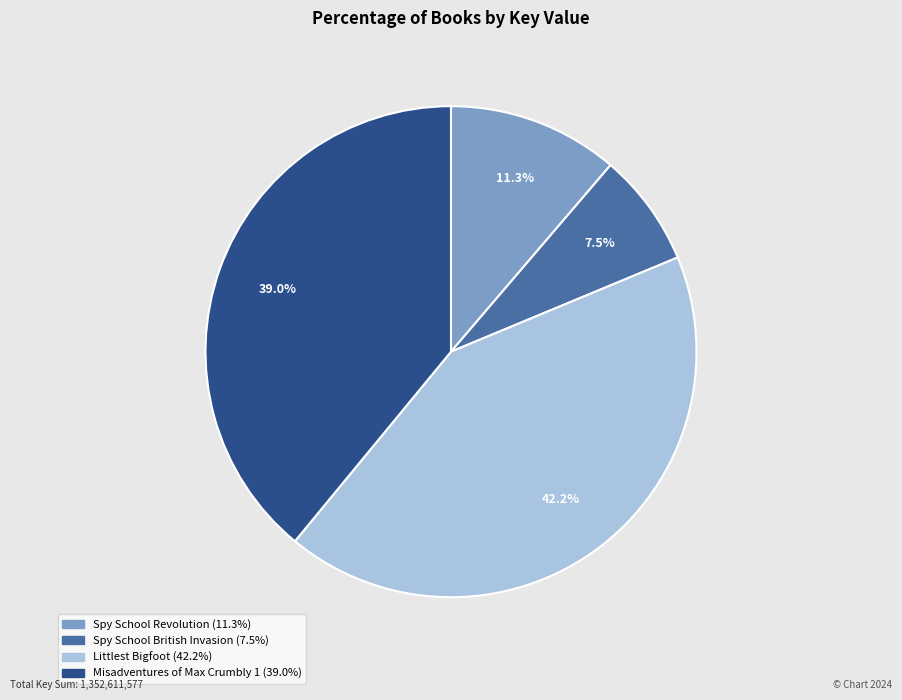

Does Misadventures of Max Crumbly 1 account for over 50% of the chart?

No